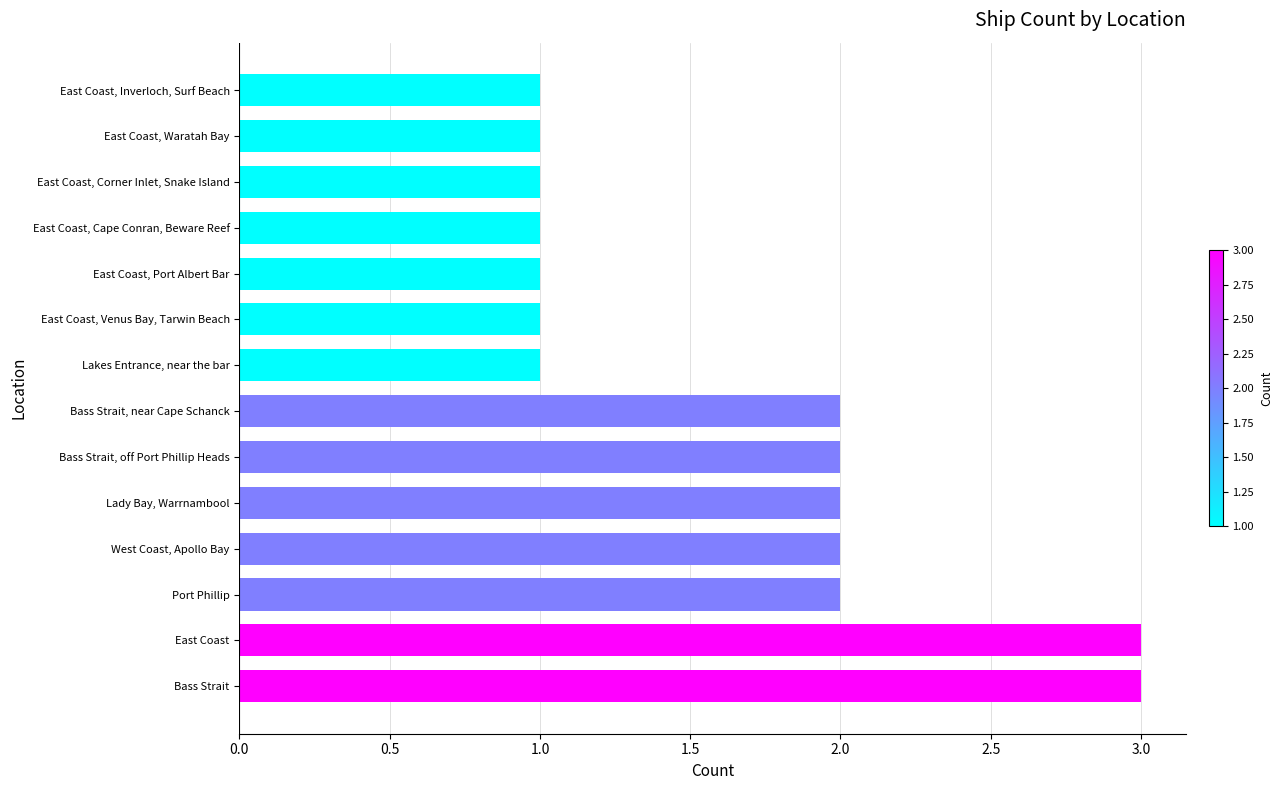

What is the maximum value shown in the chart?

3